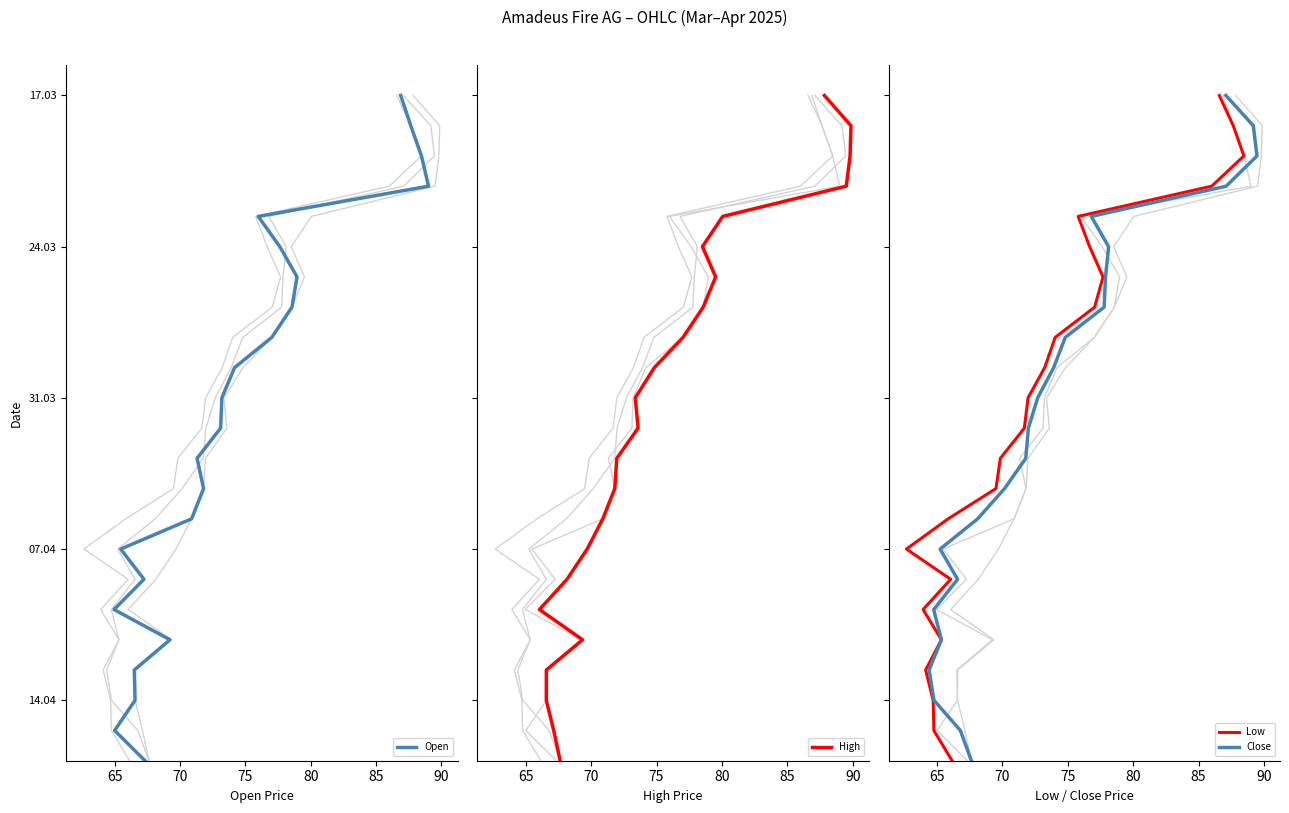

True or false: Low and Open cross at least once.

False